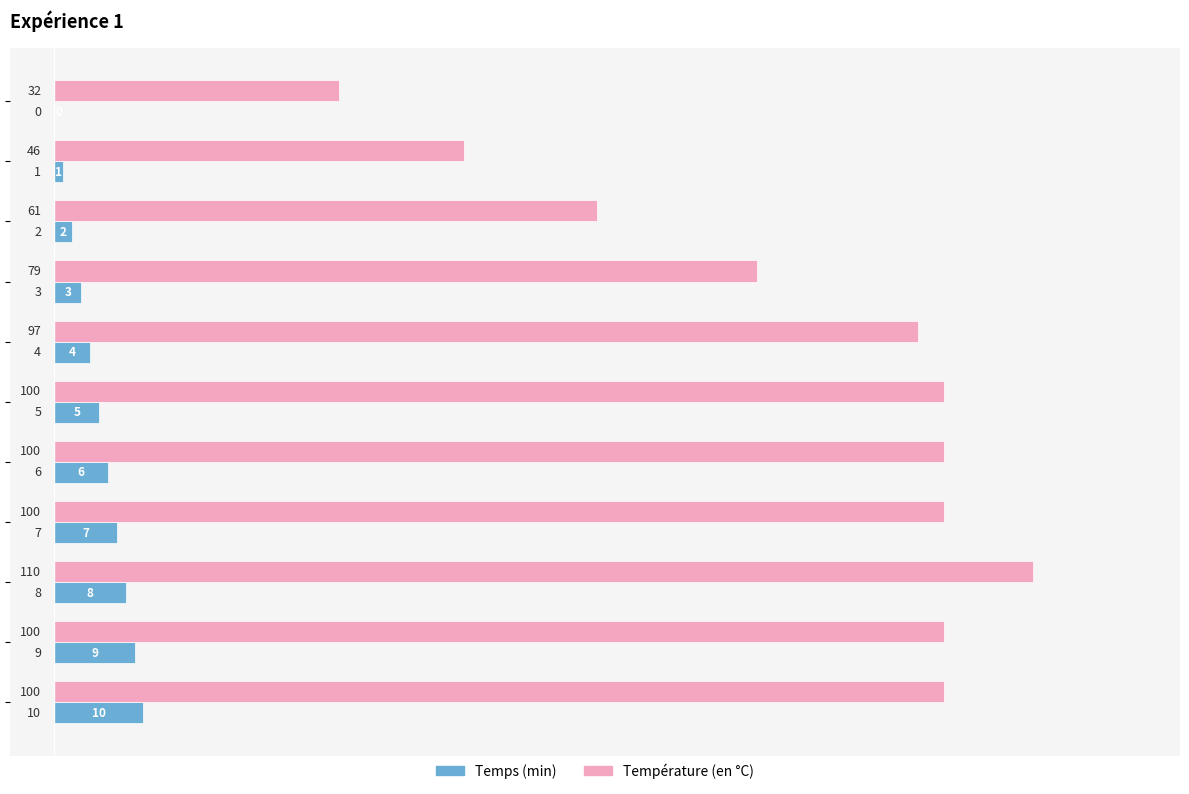

What is the maximum value shown in the chart?

110